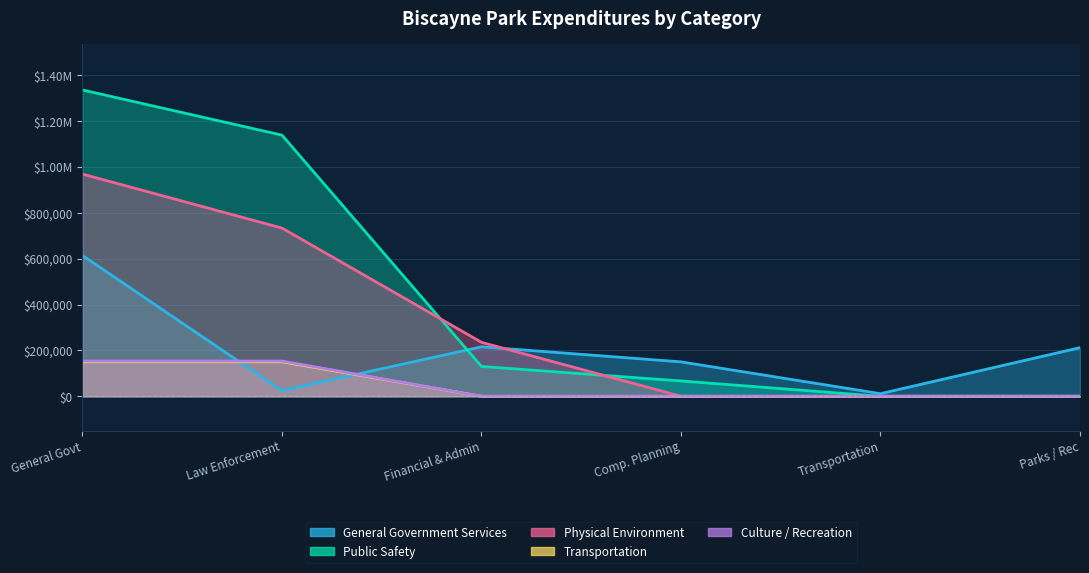

How many lines are shown in the chart?

5